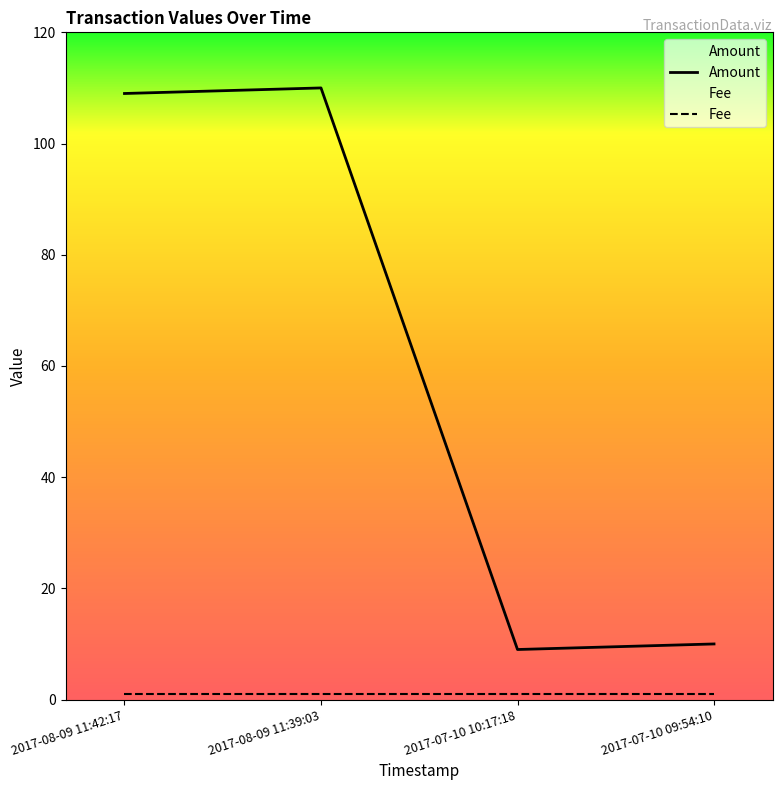

True or false: the data shows 7 at 2017-07-10 09:54:10.

False